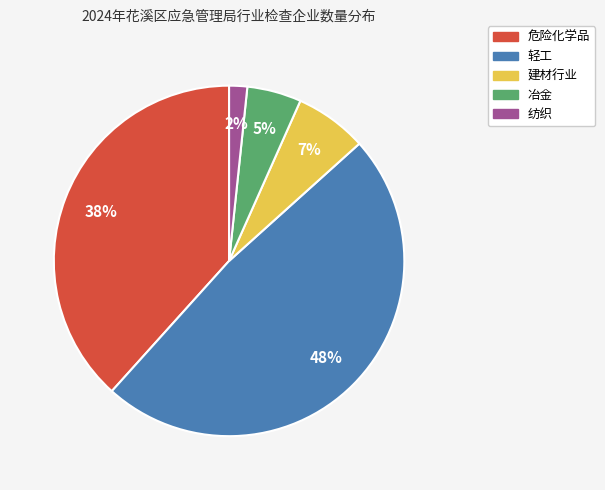

Do 纺织 and 建材行业 together represent more than half of the pie?

No